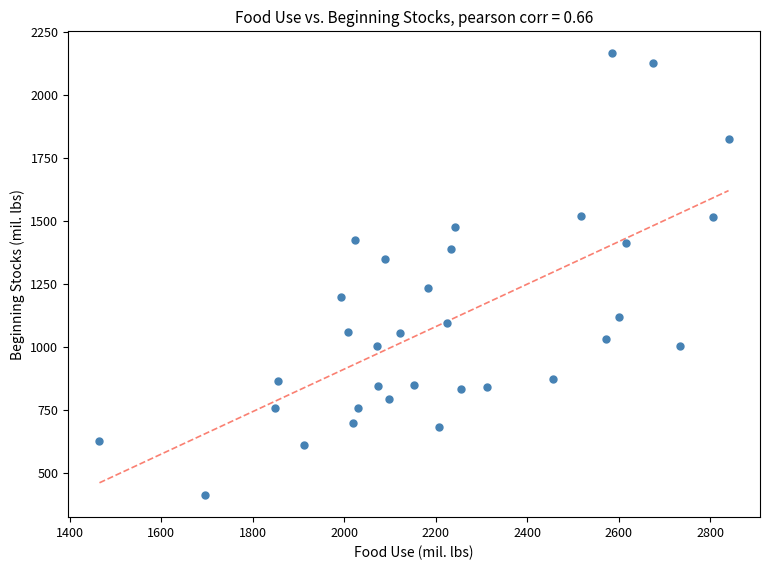

How many points are shown in the scatter plot?

33